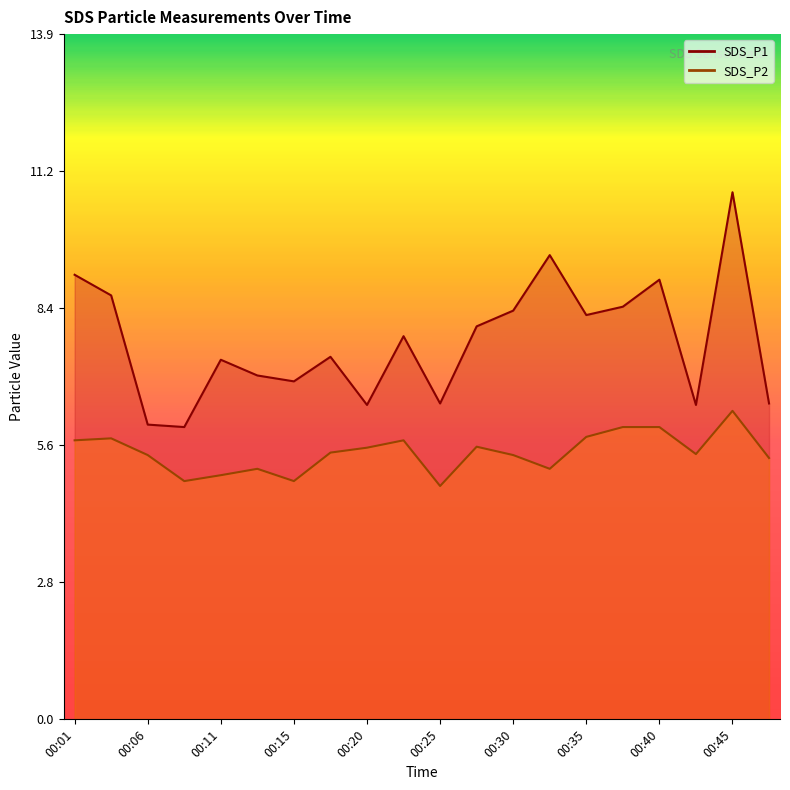

True or false: SDS_P1 and SDS_P2 cross at least once.

False